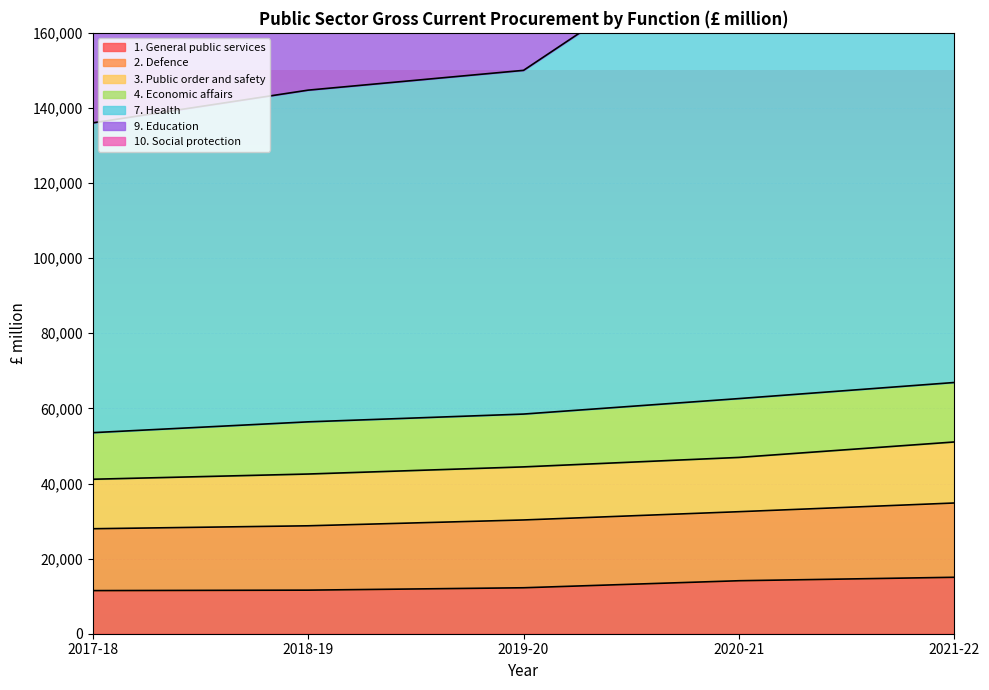

What is the difference between the 7. Health values at 2018-19 and 2019-20?

5270